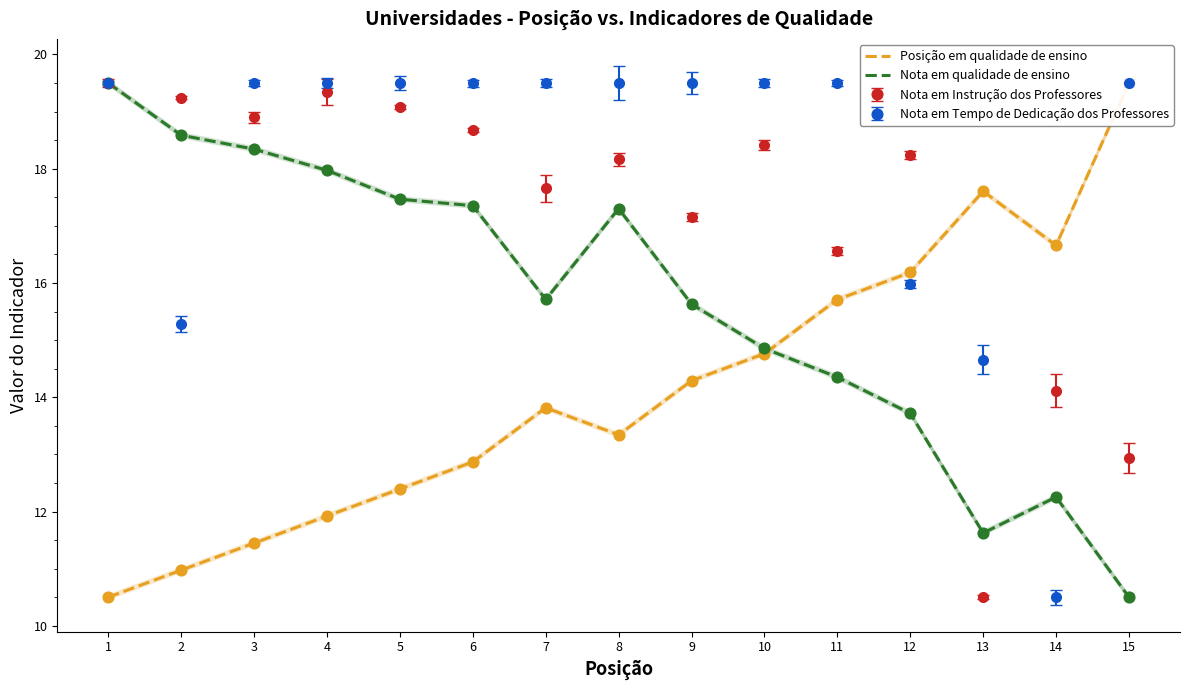

Which series reaches the minimum Y coordinate?

Posição em qualidade de ensino